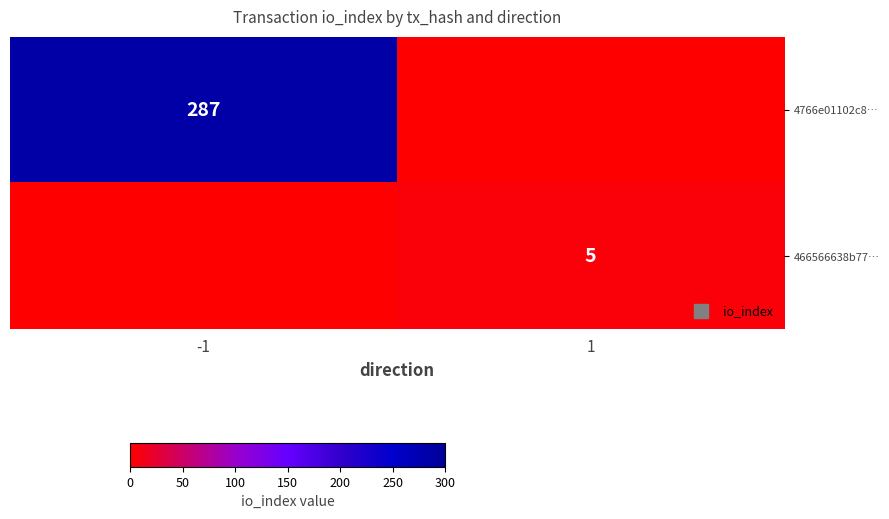

Which series has the largest range (max minus min)?

4766e01102c8…